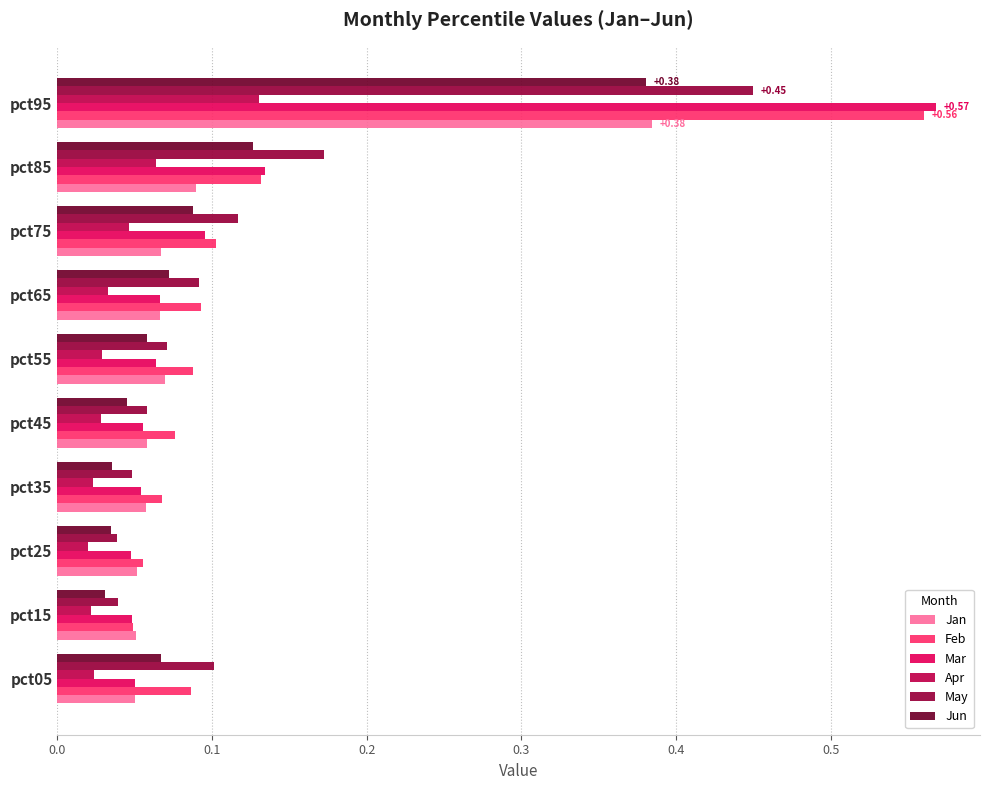

Between pct15 and pct75, which series saw the biggest shift?

May